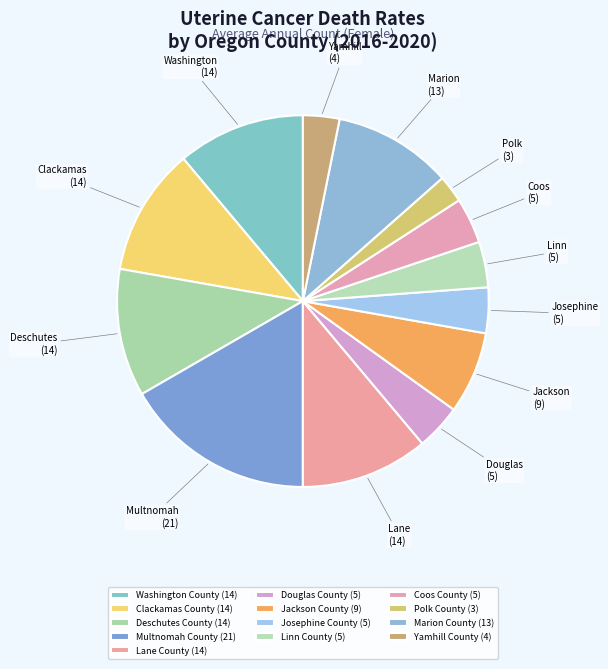

To the nearest percent, what is the difference between the Polk County and Washington County slice percentages?

9%